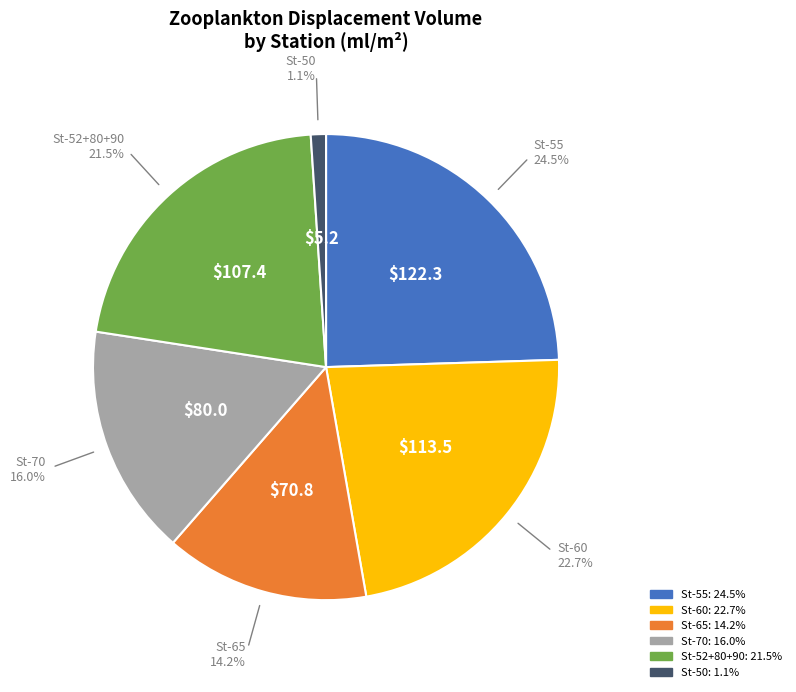

Is there any slice that represents more than half of the pie?

No